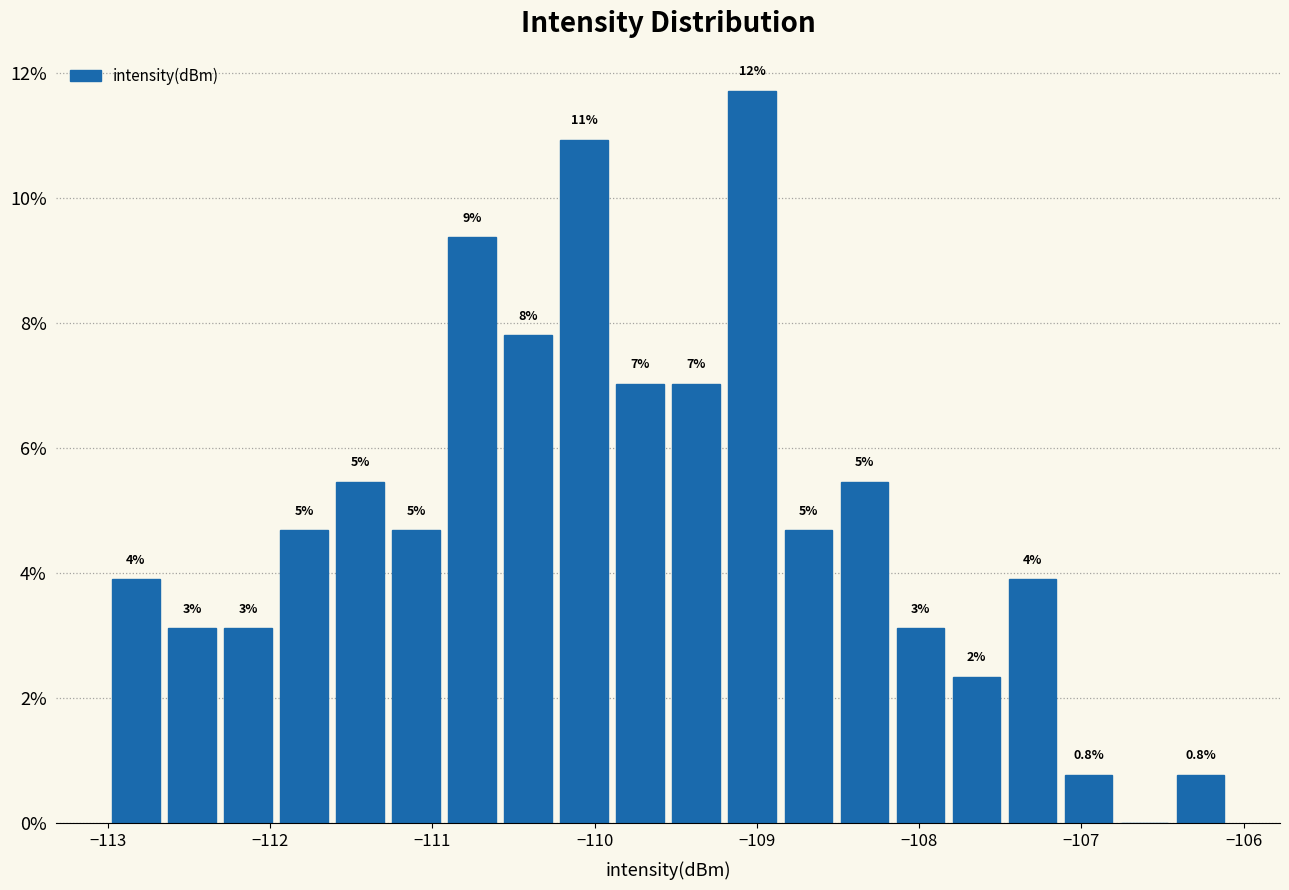

Around what value on the x-axis is the tallest bar? Give the approximate position of its centre, as read against the axis.

-109.0